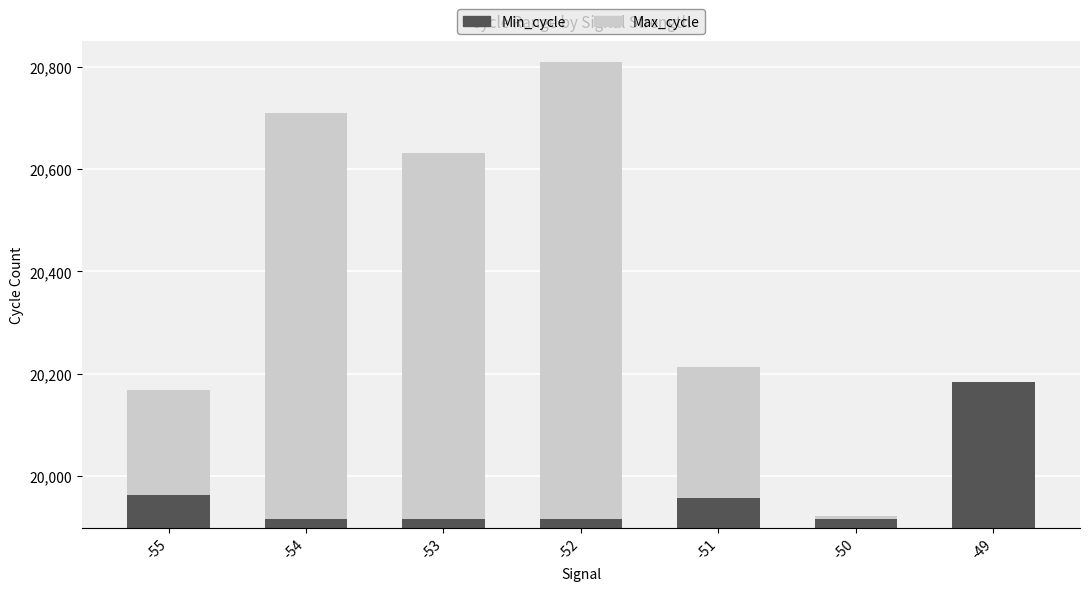

At how many categories does at least one series exceed 8108?

7